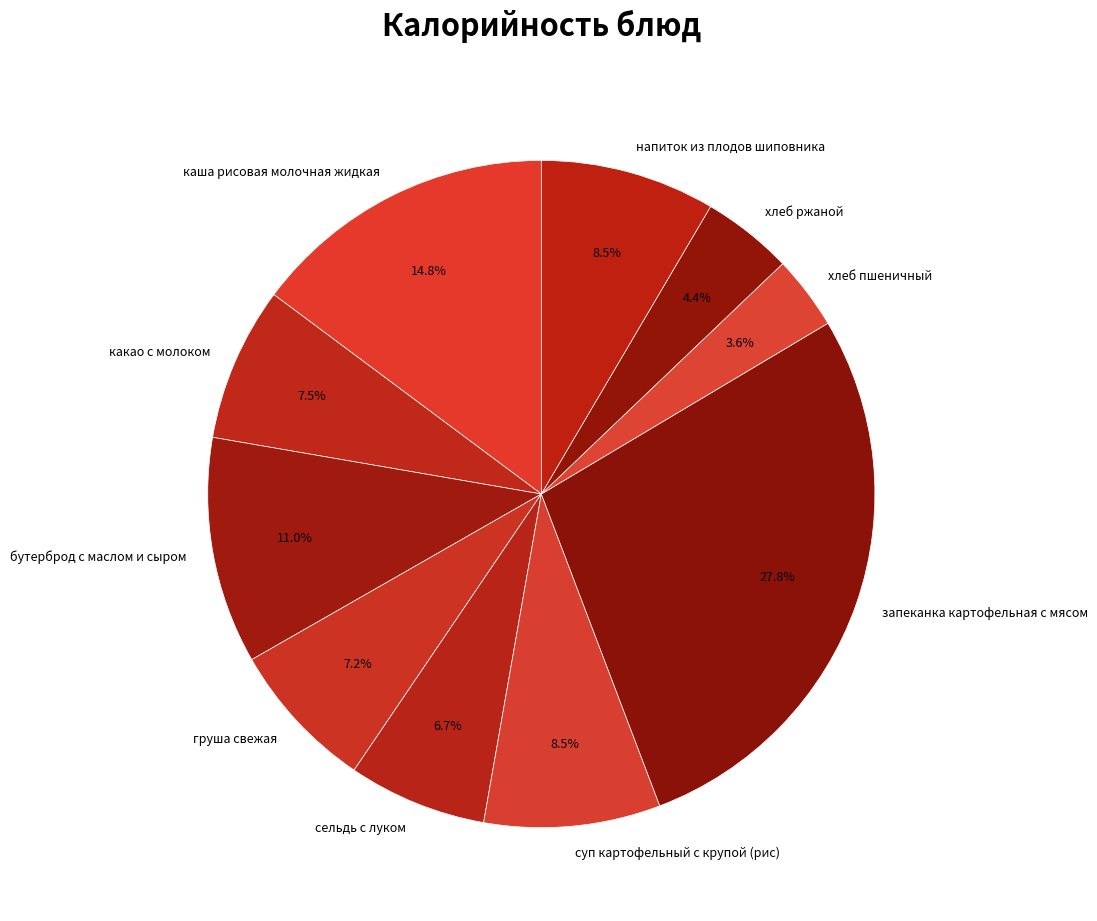

How many slices are in this pie chart?

10